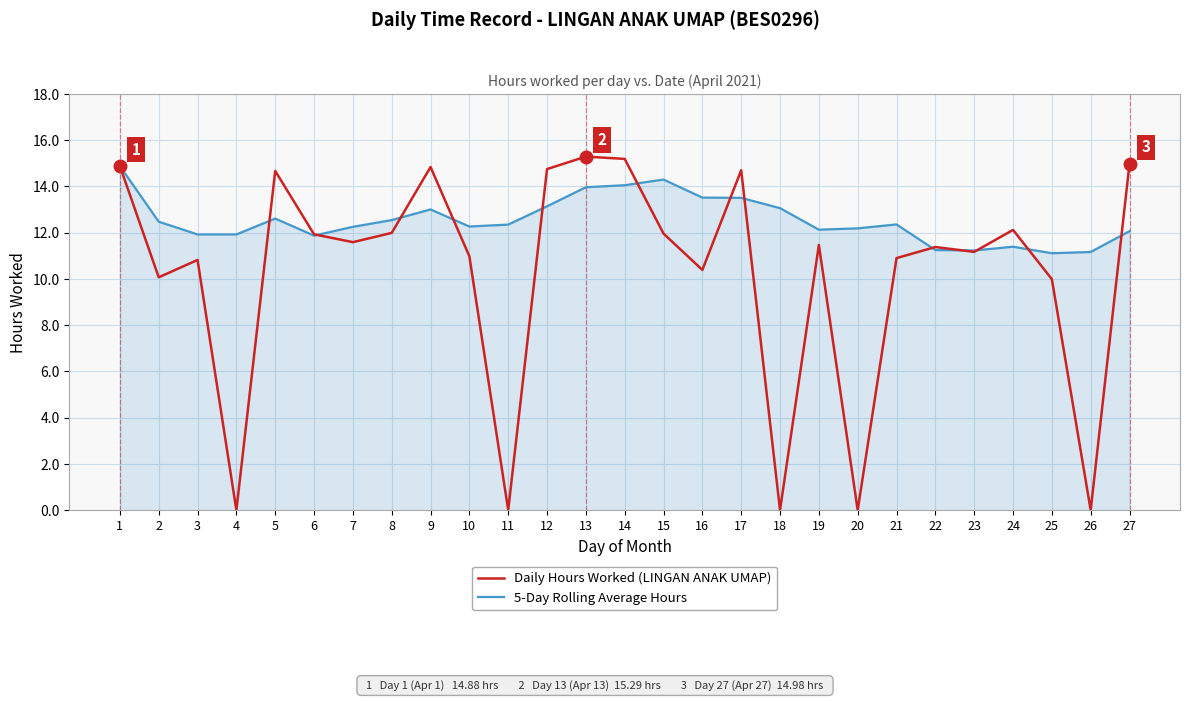

How many lines are shown in the chart?

2